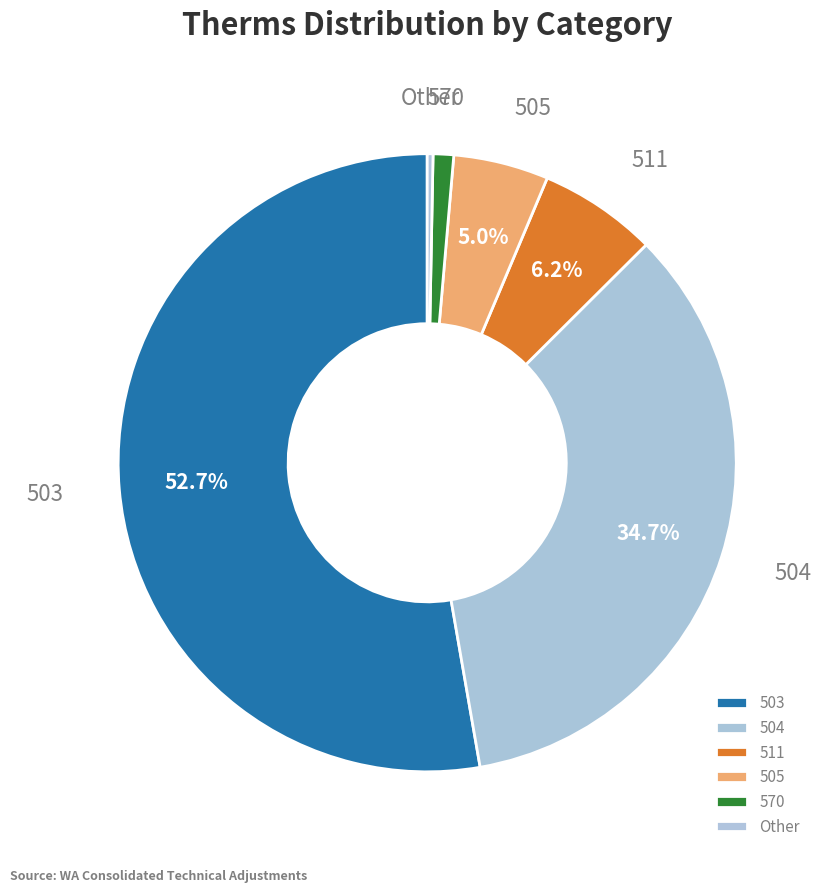

To the nearest percent, what is the combined percentage of 570 and 511?

7%